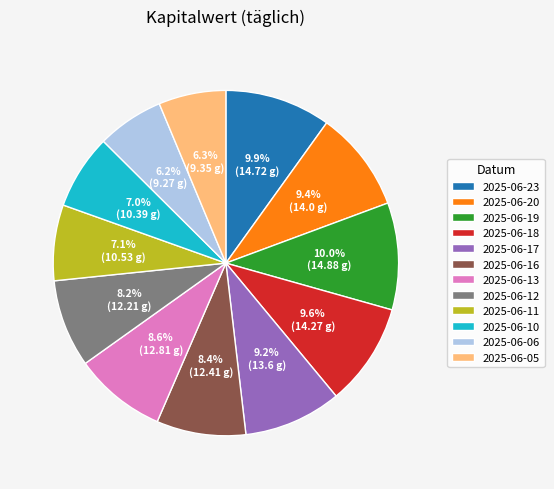

Combined, do 2025-06-16 and 2025-06-11 account for over 50%?

No